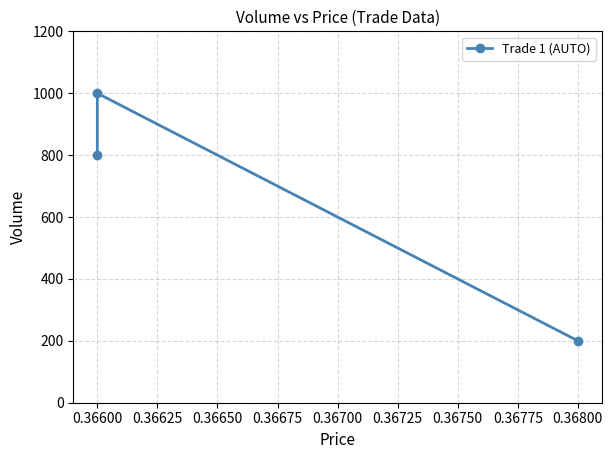

What is the smallest value displayed?

200